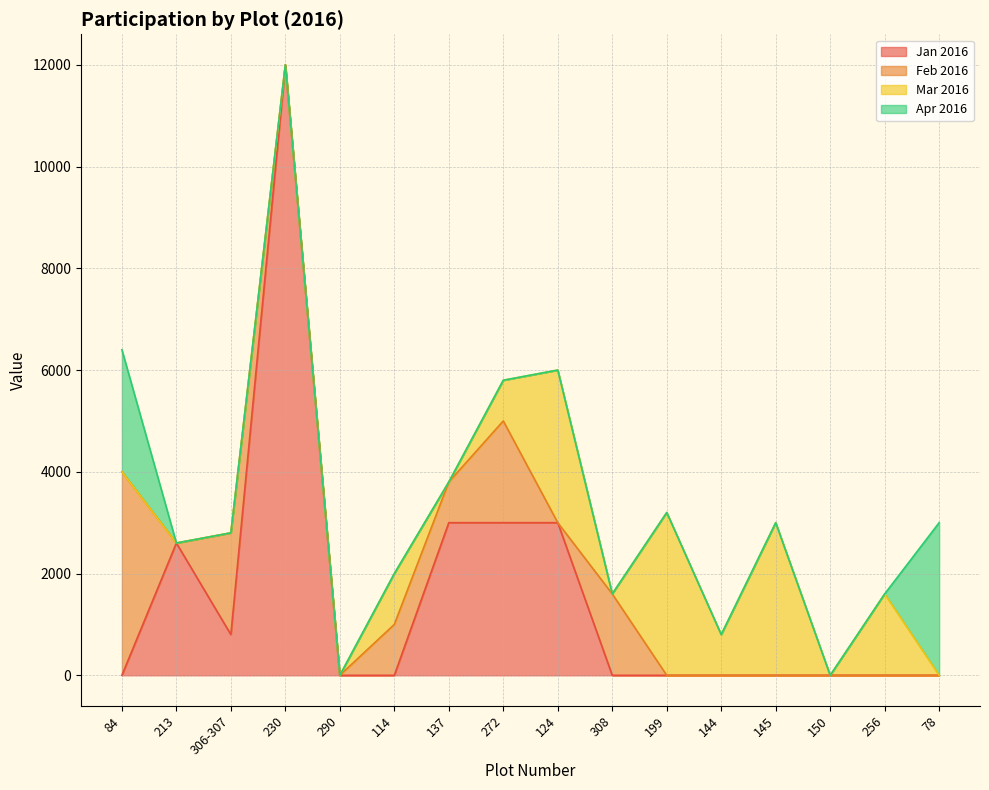

True or false: Apr 2016 and Feb 2016 cross at least once.

False